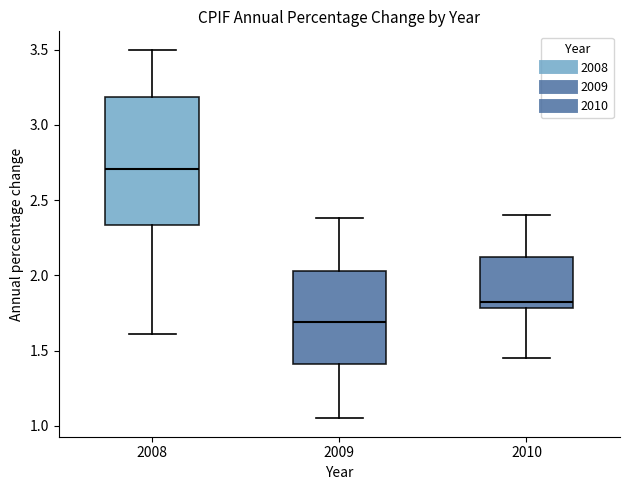

Which box's median line is the lowest?

2009